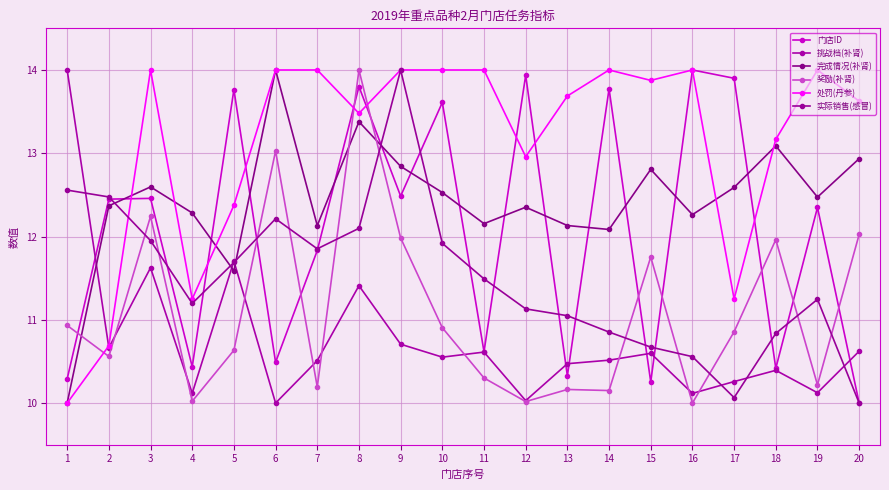

True or false: 处罚(丹参) and 完成情况(补肾) cross at least once.

True